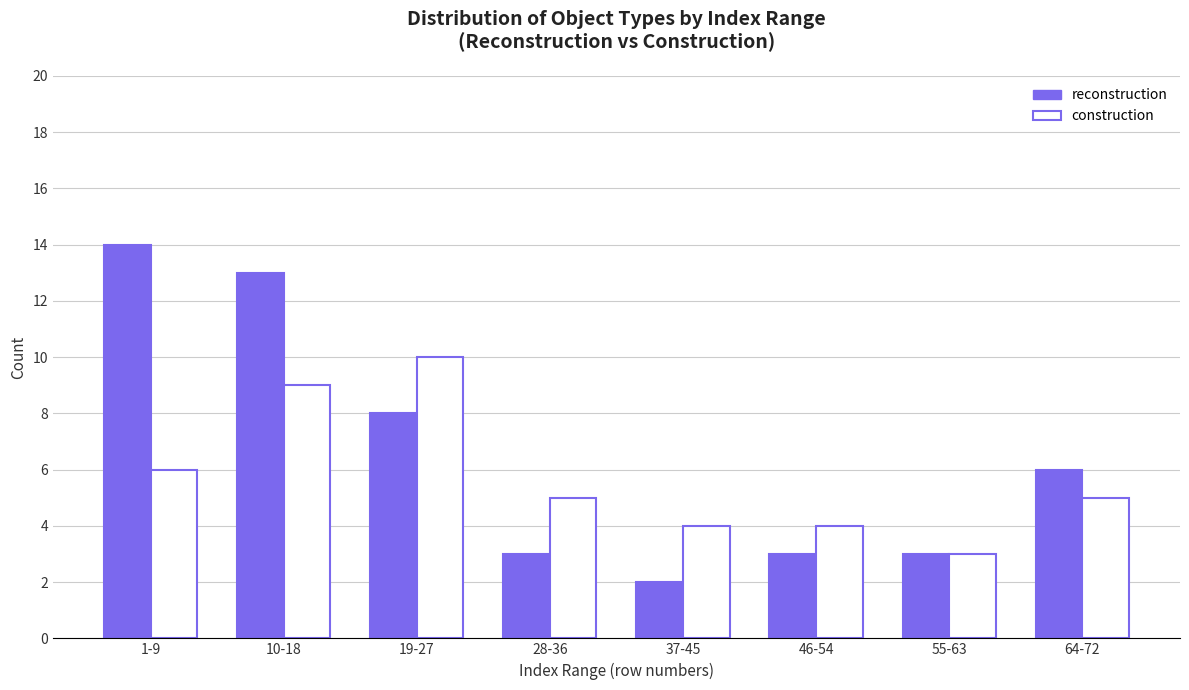

At which category is the sum across all series the highest?

10-18